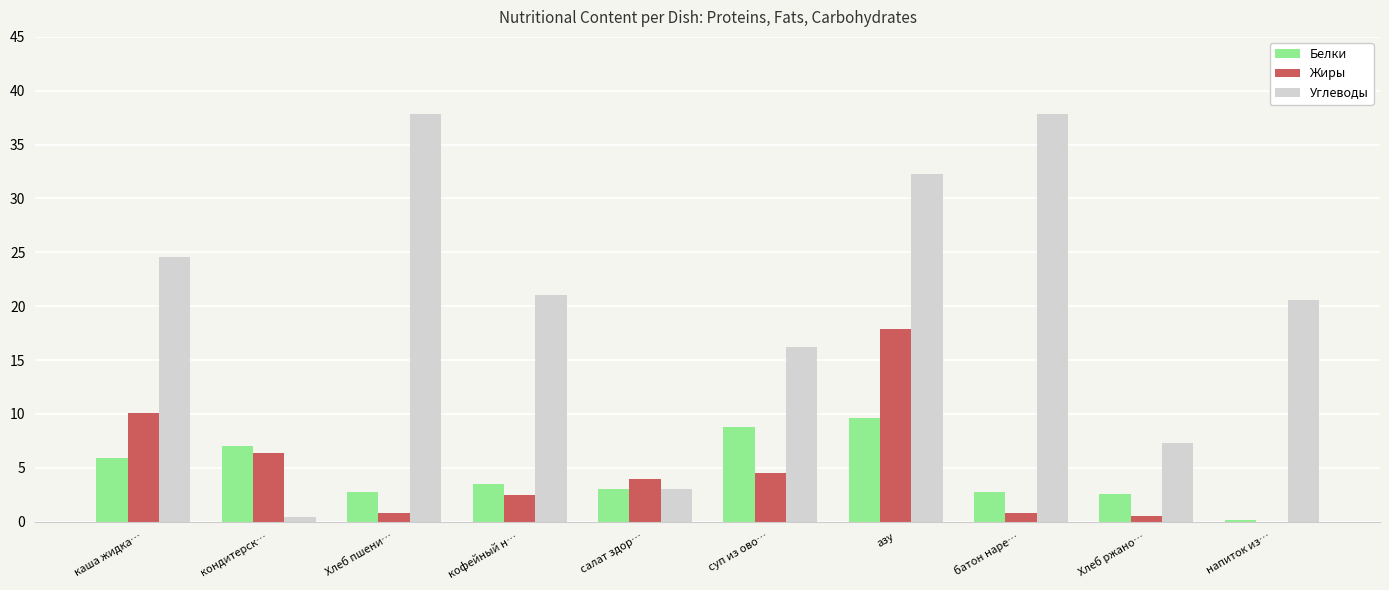

What is the maximum value shown in the chart?

37.8